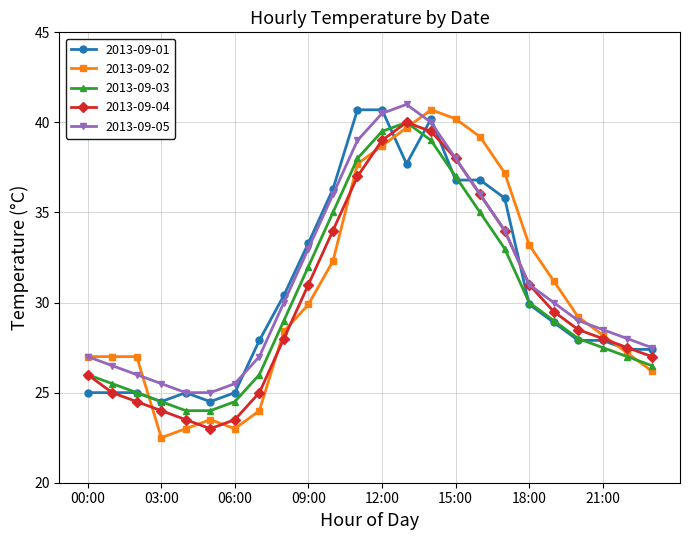

Which series has the largest range (max minus min)?

2013-09-02